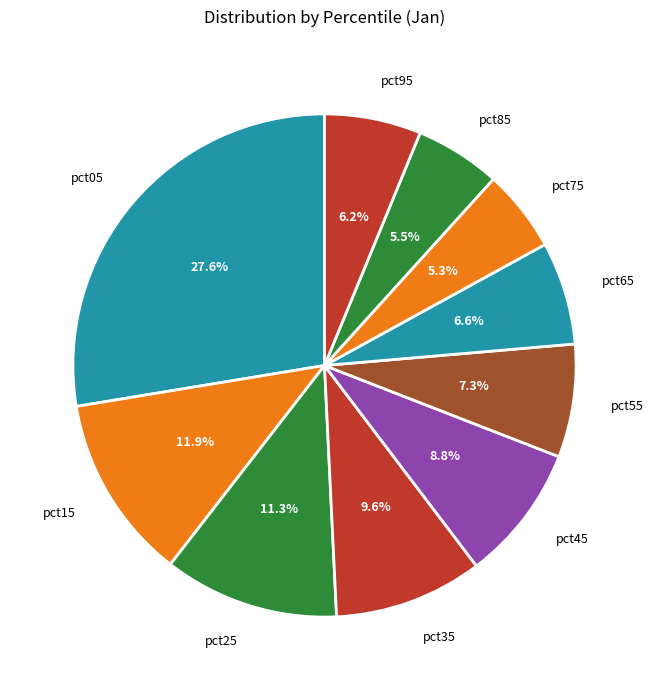

How many slices are in this pie chart?

10